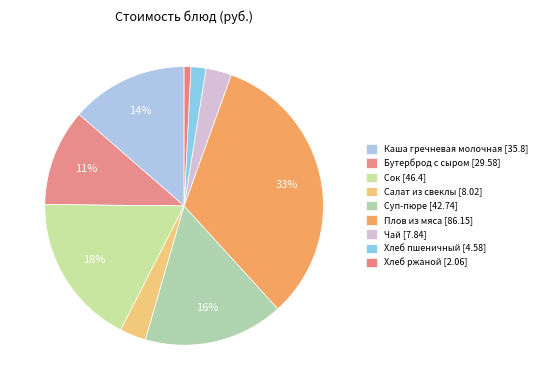

What is the smallest slice in the pie chart?

Хлеб ржаной